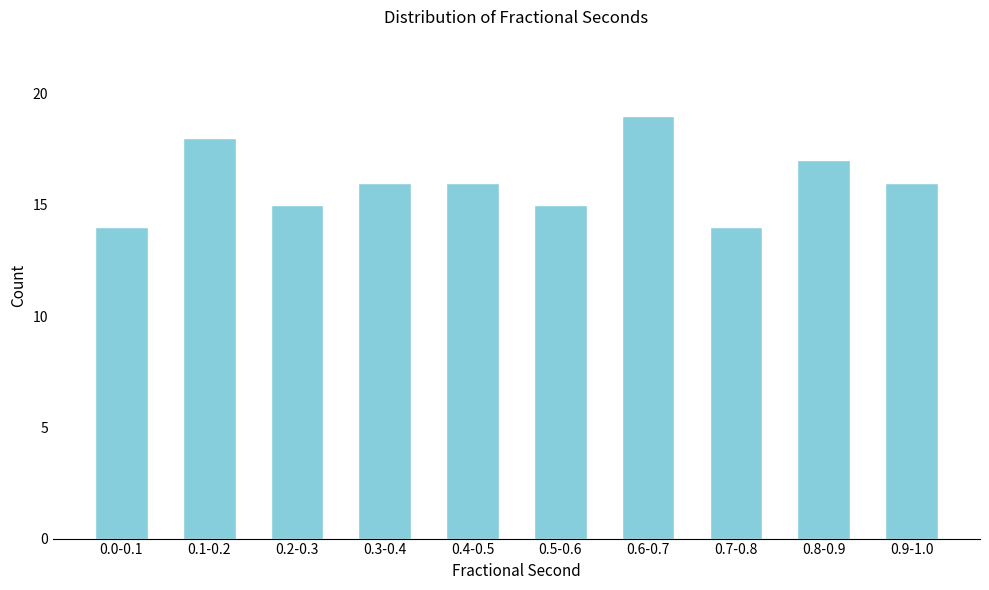

Reading left to right, what are all the values shown in this chart?

14	18	15	16	16	15	19	14	17	16